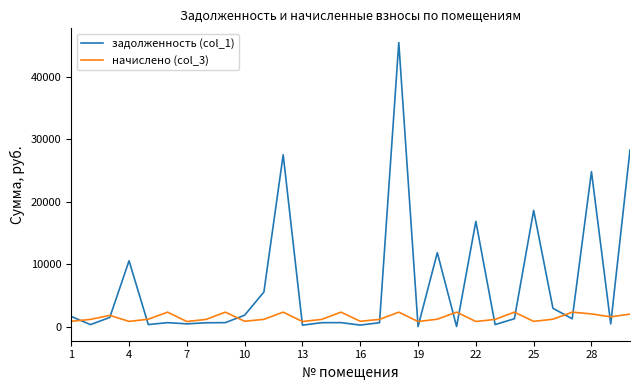

Which series has the largest total across all categories?

задолженность (col_1)